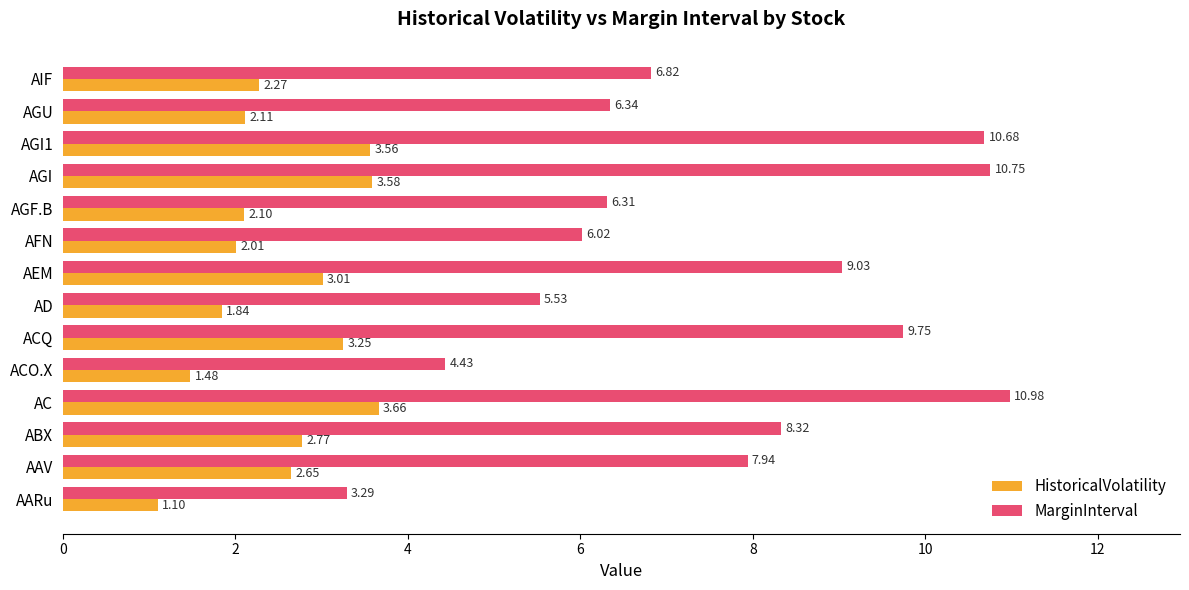

What is the sum of all HistoricalVolatility values?

35.4